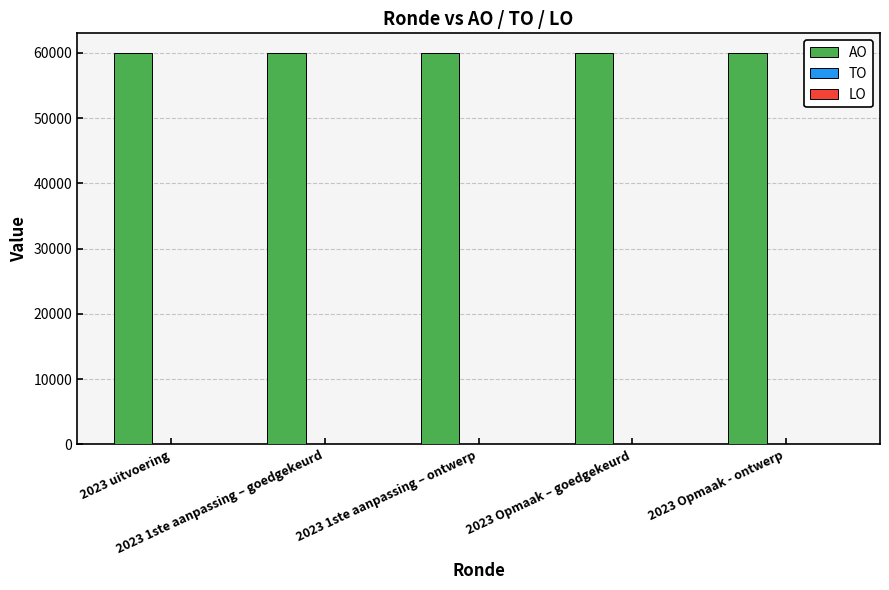

Between 2023 Opmaak – goedgekeurd and 2023 Opmaak - ontwerp, which is larger?

2023 Opmaak – goedgekeurd